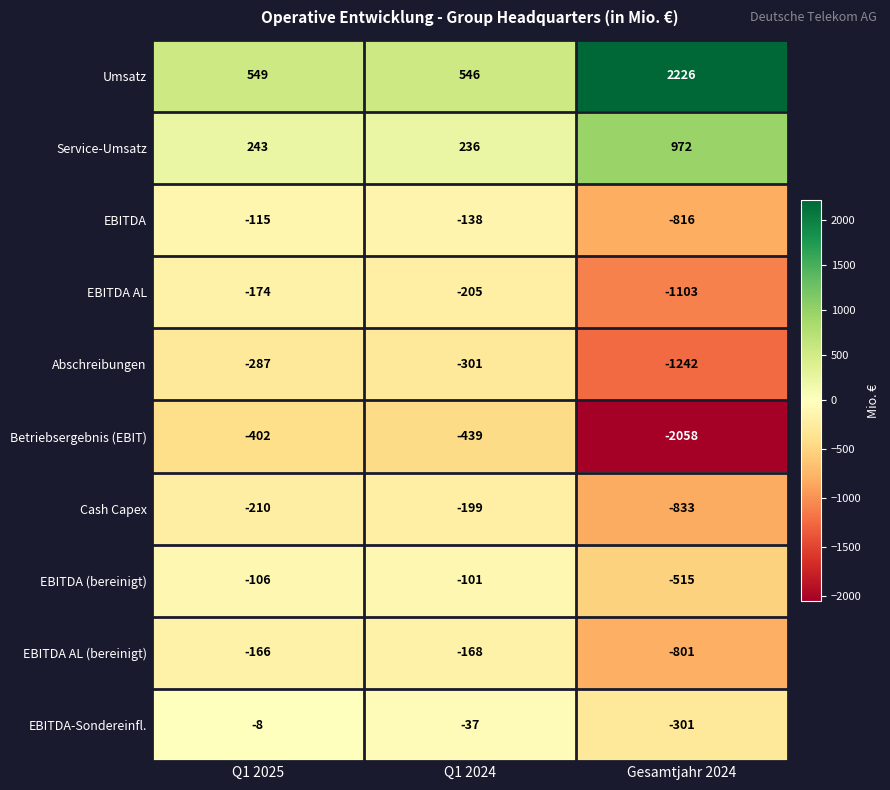

True or false: EBITDA AL has a value of -325 at Q1 2024.

False